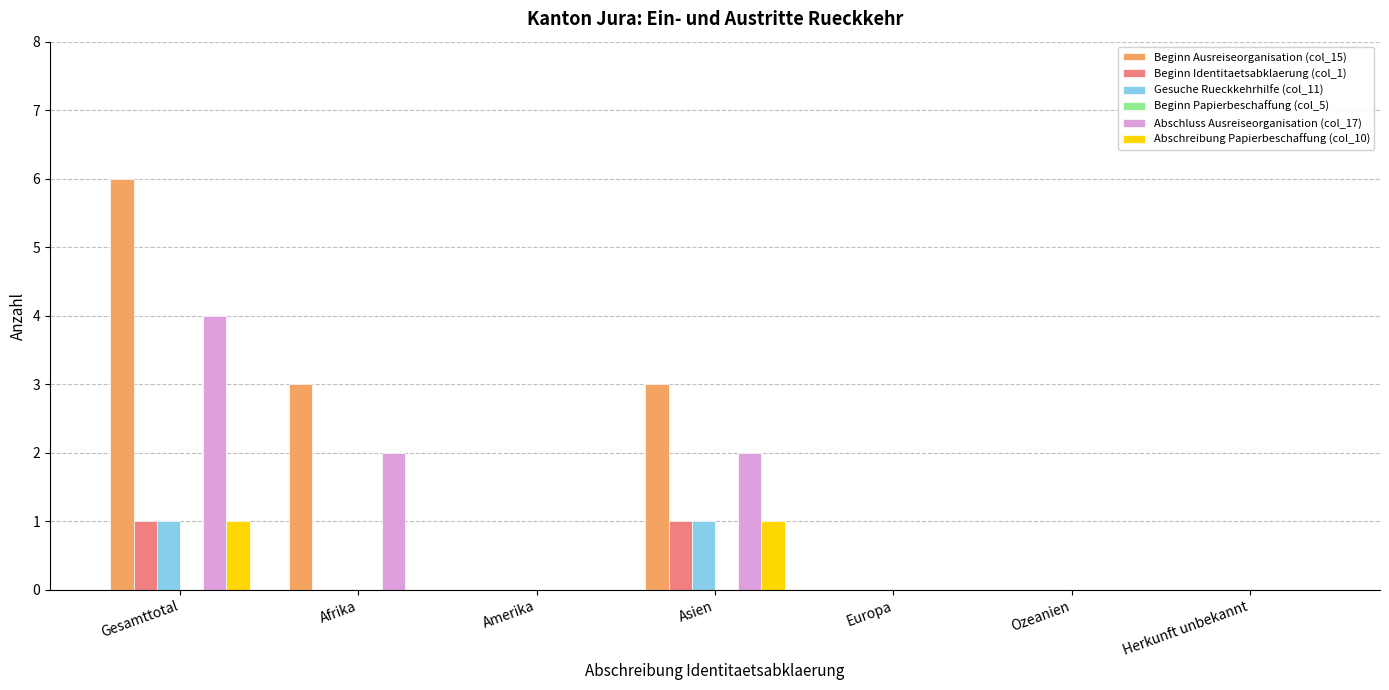

How many groups of bars are there?

7